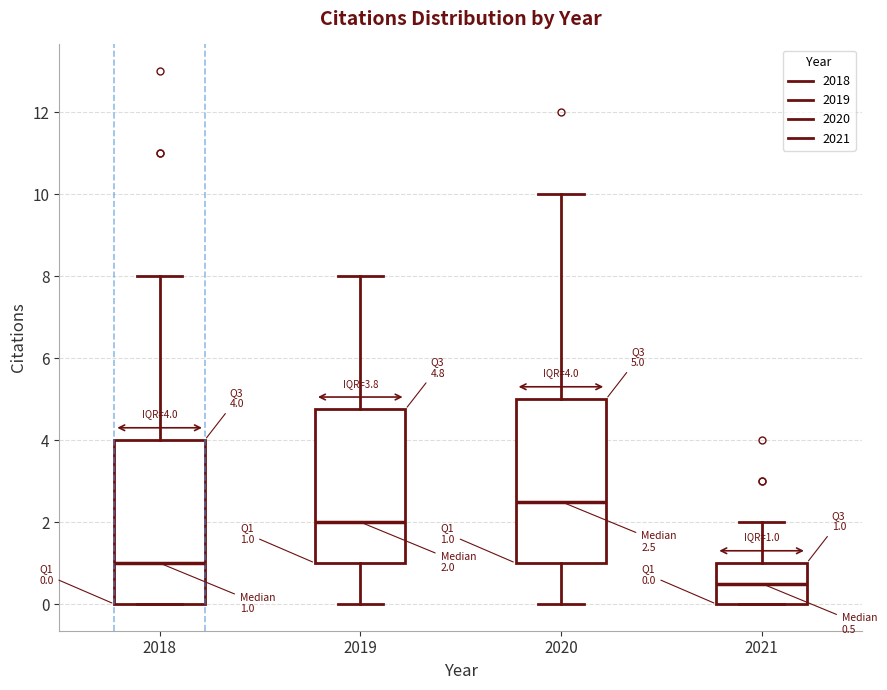

Which box's median line is the highest?

2020